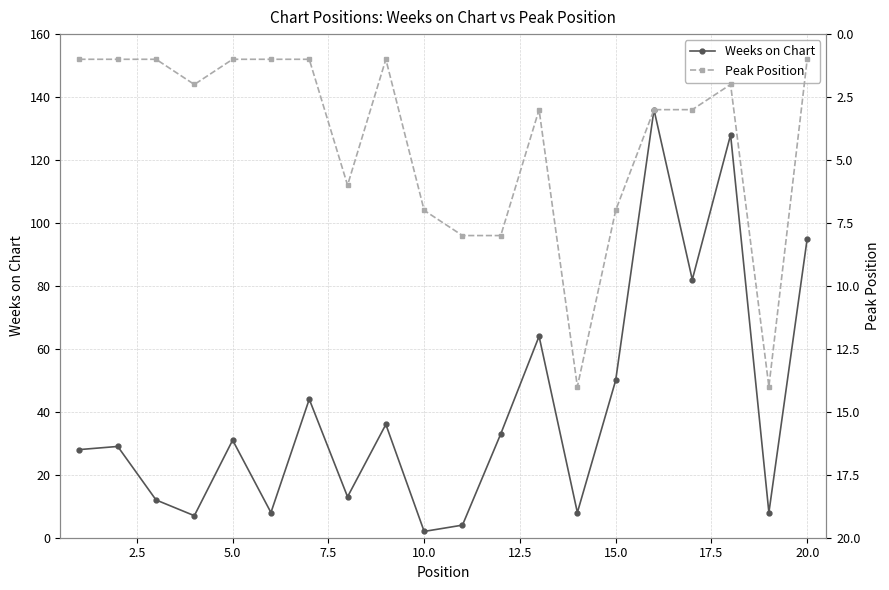

True or false: Weeks on Chart has more than 2 interior local peaks.

True